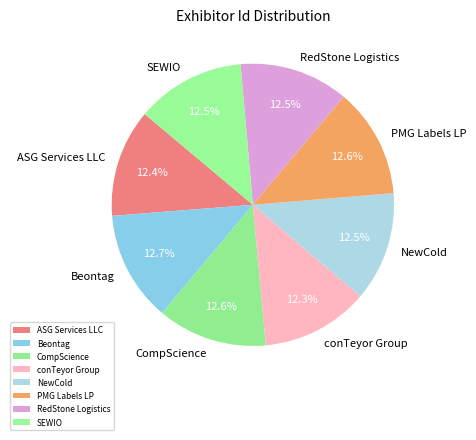

What is the ratio of the value at SEWIO to the value at ASG Services LLC?

1.0